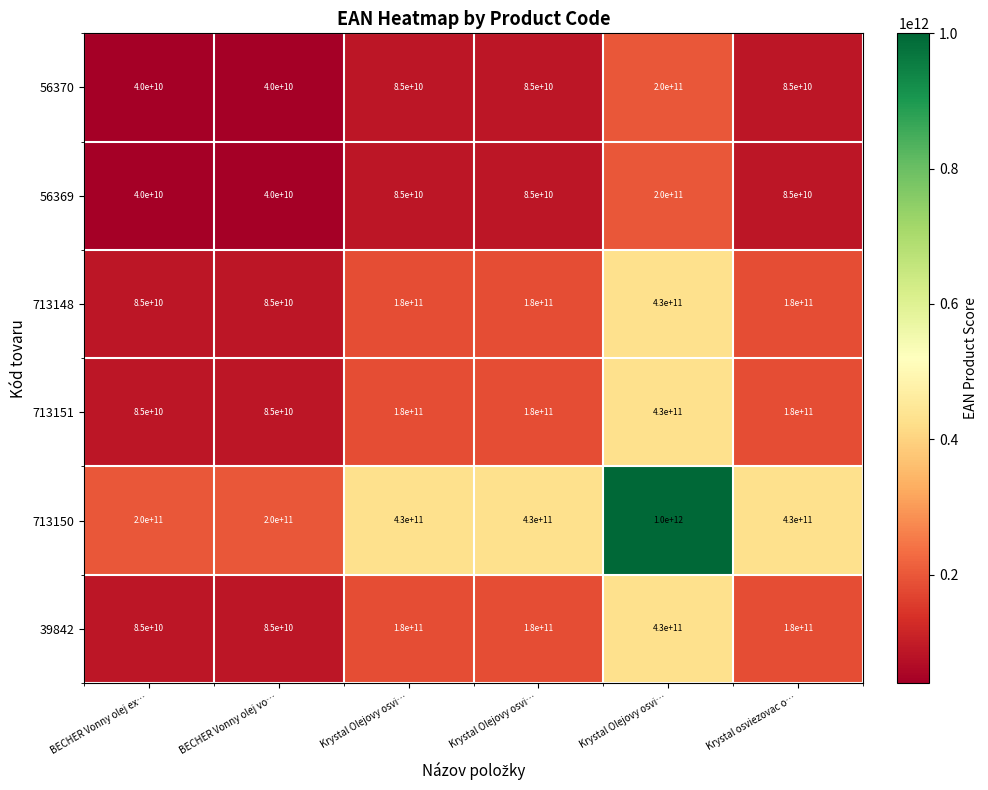

Reading left to right, list all the values displayed in this chart.

56370: BECHER Vonny olej ex…=40000000000.0	BECHER Vonny olej vo…=40000000000.0	Krystal Olejovy osvi…=85000000000.0	Krystal Olejovy osvi…=85000000000.0	Krystal Olejovy osvi…=200000000000.0	Krystal osviezovac o…=85000000000.0
56369: BECHER Vonny olej ex…=40000000000.0	BECHER Vonny olej vo…=40000000000.0	Krystal Olejovy osvi…=85000000000.0	Krystal Olejovy osvi…=85000000000.0	Krystal Olejovy osvi…=200000000000.0	Krystal osviezovac o…=85000000000.0
713148: BECHER Vonny olej ex…=85000000000.0	BECHER Vonny olej vo…=85000000000.0	Krystal Olejovy osvi…=180000000000.0	Krystal Olejovy osvi…=180000000000.0	Krystal Olejovy osvi…=430000000000.0	Krystal osviezovac o…=180000000000.0
713151: BECHER Vonny olej ex…=85000000000.0	BECHER Vonny olej vo…=85000000000.0	Krystal Olejovy osvi…=180000000000.0	Krystal Olejovy osvi…=180000000000.0	Krystal Olejovy osvi…=430000000000.0	Krystal osviezovac o…=180000000000.0
713150: BECHER Vonny olej ex…=200000000000.0	BECHER Vonny olej vo…=200000000000.0	Krystal Olejovy osvi…=430000000000.0	Krystal Olejovy osvi…=430000000000.0	Krystal Olejovy osvi…=1000000000000.0	Krystal osviezovac o…=430000000000.0
39842: BECHER Vonny olej ex…=85000000000.0	BECHER Vonny olej vo…=85000000000.0	Krystal Olejovy osvi…=180000000000.0	Krystal Olejovy osvi…=180000000000.0	Krystal Olejovy osvi…=430000000000.0	Krystal osviezovac o…=180000000000.0